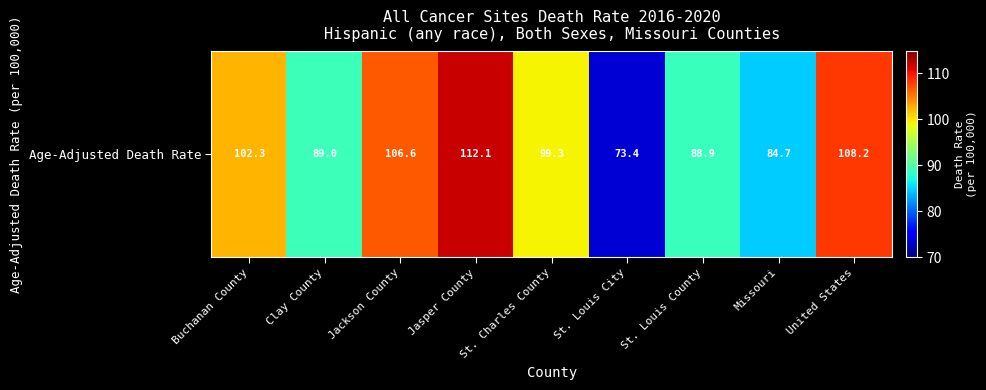

At which category does the chart reach its minimum across all series?

St. Louis City